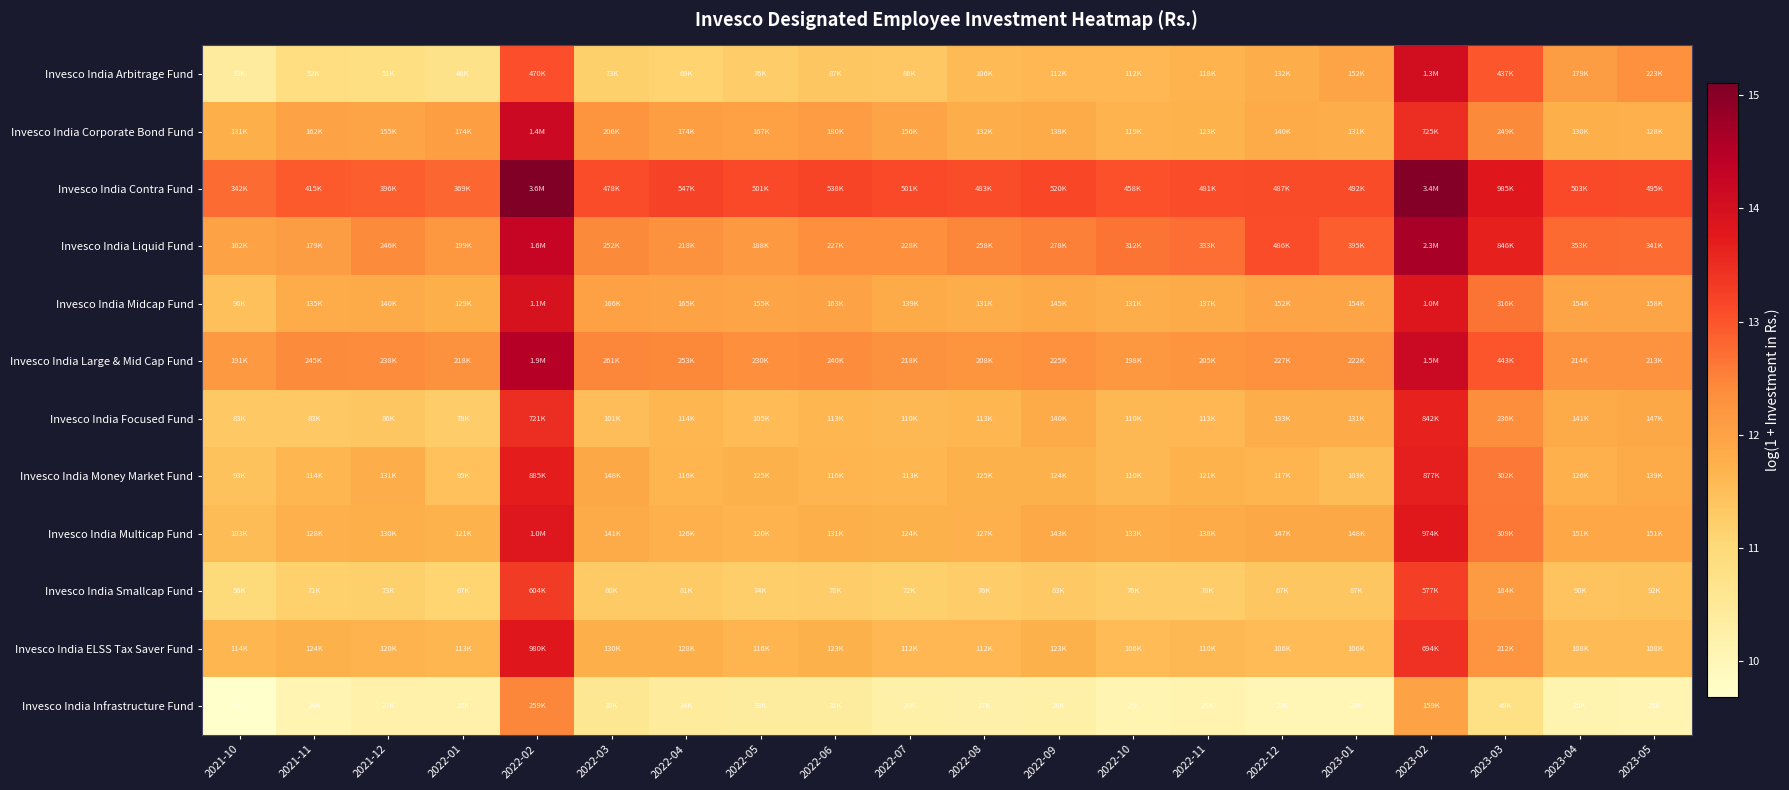

Reading right to left, list all the values displayed in this chart.

Invesco India Arbitrage Fund: 2023-05=12.3	2023-04=12.1	2023-03=13.0	2023-02=14.1	2023-01=11.9	2022-12=11.8	2022-11=11.7	2022-10=11.6	2022-09=11.6	2022-08=11.6	2022-07=11.4	2022-06=11.4	2022-05=11.2	2022-04=11.1	2022-03=11.2	2022-02=13.1	2022-01=10.7	2021-12=10.8	2021-11=10.9	2021-10=10.4
Invesco India Corporate Bond Fund: 2023-05=11.8	2023-04=11.8	2023-03=12.4	2023-02=13.5	2023-01=11.8	2022-12=11.8	2022-11=11.7	2022-10=11.7	2022-09=11.8	2022-08=11.8	2022-07=12.0	2022-06=12.1	2022-05=12.0	2022-04=12.1	2022-03=12.2	2022-02=14.2	2022-01=12.1	2021-12=12.0	2021-11=12.0	2021-10=11.8
Invesco India Contra Fund: 2023-05=13.1	2023-04=13.1	2023-03=13.8	2023-02=15.0	2023-01=13.1	2022-12=13.1	2022-11=13.1	2022-10=13.0	2022-09=13.2	2022-08=13.1	2022-07=13.1	2022-06=13.2	2022-05=13.1	2022-04=13.2	2022-03=13.1	2022-02=15.1	2022-01=12.8	2021-12=12.9	2021-11=12.9	2021-10=12.7
Invesco India Liquid Fund: 2023-05=12.7	2023-04=12.8	2023-03=13.6	2023-02=14.7	2023-01=12.9	2022-12=13.1	2022-11=12.7	2022-10=12.7	2022-09=12.5	2022-08=12.5	2022-07=12.3	2022-06=12.3	2022-05=12.1	2022-04=12.3	2022-03=12.4	2022-02=14.3	2022-01=12.2	2021-12=12.4	2021-11=12.1	2021-10=12.0
Invesco India Midcap Fund: 2023-05=12.0	2023-04=11.9	2023-03=12.7	2023-02=13.8	2023-01=11.9	2022-12=11.9	2022-11=11.8	2022-10=11.8	2022-09=11.9	2022-08=11.8	2022-07=11.8	2022-06=12.0	2022-05=12.0	2022-04=12.0	2022-03=12.0	2022-02=13.9	2022-01=11.8	2021-12=11.9	2021-11=11.8	2021-10=11.5
Invesco India Large & Mid Cap Fund: 2023-05=12.3	2023-04=12.3	2023-03=13.0	2023-02=14.2	2023-01=12.3	2022-12=12.3	2022-11=12.2	2022-10=12.2	2022-09=12.3	2022-08=12.2	2022-07=12.3	2022-06=12.4	2022-05=12.3	2022-04=12.4	2022-03=12.5	2022-02=14.5	2022-01=12.3	2021-12=12.4	2021-11=12.4	2021-10=12.2
Invesco India Focused Fund: 2023-05=11.9	2023-04=11.9	2023-03=12.4	2023-02=13.6	2023-01=11.8	2022-12=11.8	2022-11=11.6	2022-10=11.6	2022-09=11.9	2022-08=11.6	2022-07=11.6	2022-06=11.6	2022-05=11.6	2022-04=11.6	2022-03=11.5	2022-02=13.5	2022-01=11.3	2021-12=11.4	2021-11=11.3	2021-10=11.3
Invesco India Money Market Fund: 2023-05=11.8	2023-04=11.7	2023-03=12.6	2023-02=13.7	2023-01=11.5	2022-12=11.7	2022-11=11.7	2022-10=11.6	2022-09=11.7	2022-08=11.7	2022-07=11.6	2022-06=11.7	2022-05=11.7	2022-04=11.7	2022-03=11.9	2022-02=13.7	2022-01=11.5	2021-12=11.8	2021-11=11.6	2021-10=11.4
Invesco India Multicap Fund: 2023-05=11.9	2023-04=11.9	2023-03=12.6	2023-02=13.8	2023-01=11.9	2022-12=11.9	2022-11=11.8	2022-10=11.8	2022-09=11.9	2022-08=11.7	2022-07=11.7	2022-06=11.8	2022-05=11.7	2022-04=11.7	2022-03=11.9	2022-02=13.8	2022-01=11.7	2021-12=11.8	2021-11=11.8	2021-10=11.5
Invesco India Smallcap Fund: 2023-05=11.4	2023-04=11.4	2023-03=12.1	2023-02=13.3	2023-01=11.4	2022-12=11.4	2022-11=11.3	2022-10=11.2	2022-09=11.3	2022-08=11.2	2022-07=11.2	2022-06=11.3	2022-05=11.2	2022-04=11.3	2022-03=11.3	2022-02=13.3	2022-01=11.1	2021-12=11.2	2021-11=11.2	2021-10=11.0
Invesco India ELSS Tax Saver Fund: 2023-05=11.6	2023-04=11.6	2023-03=12.3	2023-02=13.5	2023-01=11.6	2022-12=11.6	2022-11=11.6	2022-10=11.6	2022-09=11.7	2022-08=11.6	2022-07=11.6	2022-06=11.7	2022-05=11.7	2022-04=11.8	2022-03=11.8	2022-02=13.8	2022-01=11.6	2021-12=11.7	2021-11=11.7	2021-10=11.6
Invesco India Infrastructure Fund: 2023-05=10.1	2023-04=10.1	2023-03=10.8	2023-02=12.0	2023-01=10.0	2022-12=10.0	2022-11=10.1	2022-10=10.1	2022-09=10.2	2022-08=10.2	2022-07=10.2	2022-06=10.4	2022-05=10.4	2022-04=10.4	2022-03=10.6	2022-02=12.5	2022-01=10.2	2021-12=10.2	2021-11=10.1	2021-10=9.7